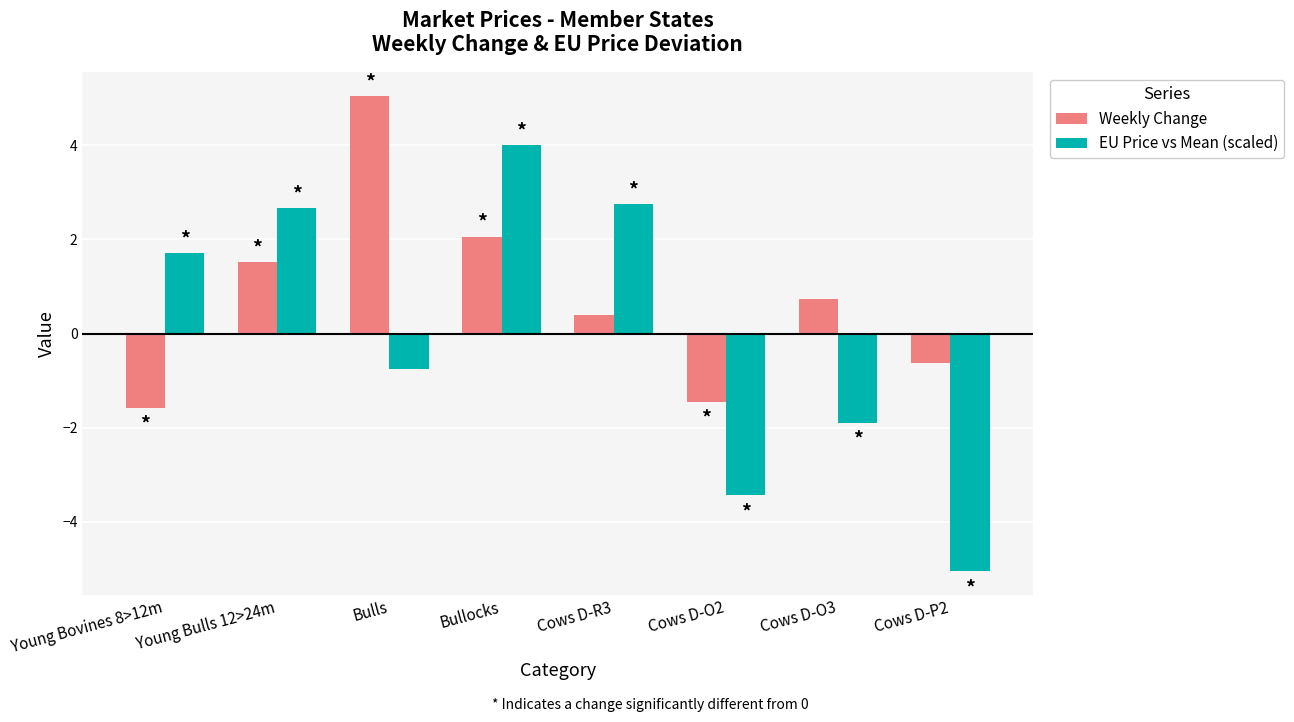

Reading left to right, what are all the values shown in this chart?

Weekly Change: Young Bovines 8>12m=-1.6	Young Bulls 12>24m=1.5	Bulls=5.0	Bullocks=2.1	Cows D-R3=0.4	Cows D-O2=-1.4	Cows D-O3=0.7	Cows D-P2=-0.6
EU Price vs Mean (scaled): Young Bovines 8>12m=1.7	Young Bulls 12>24m=2.7	Bulls=-0.8	Bullocks=4.0	Cows D-R3=2.8	Cows D-O2=-3.4	Cows D-O3=-1.9	Cows D-P2=-5.0